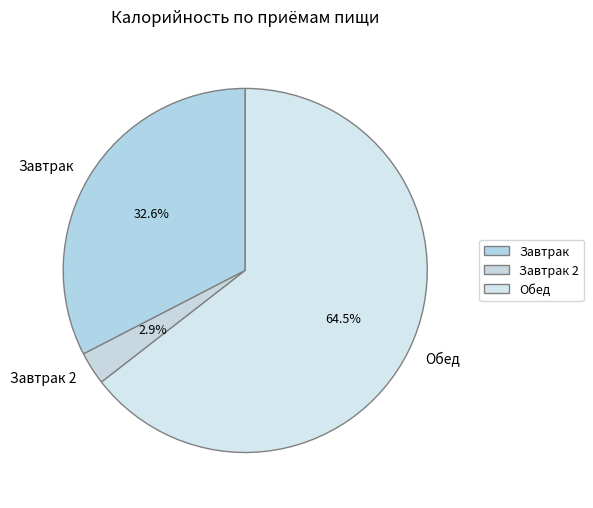

Rank the categories by value from highest to lowest.

Обед, Завтрак, Завтрак 2